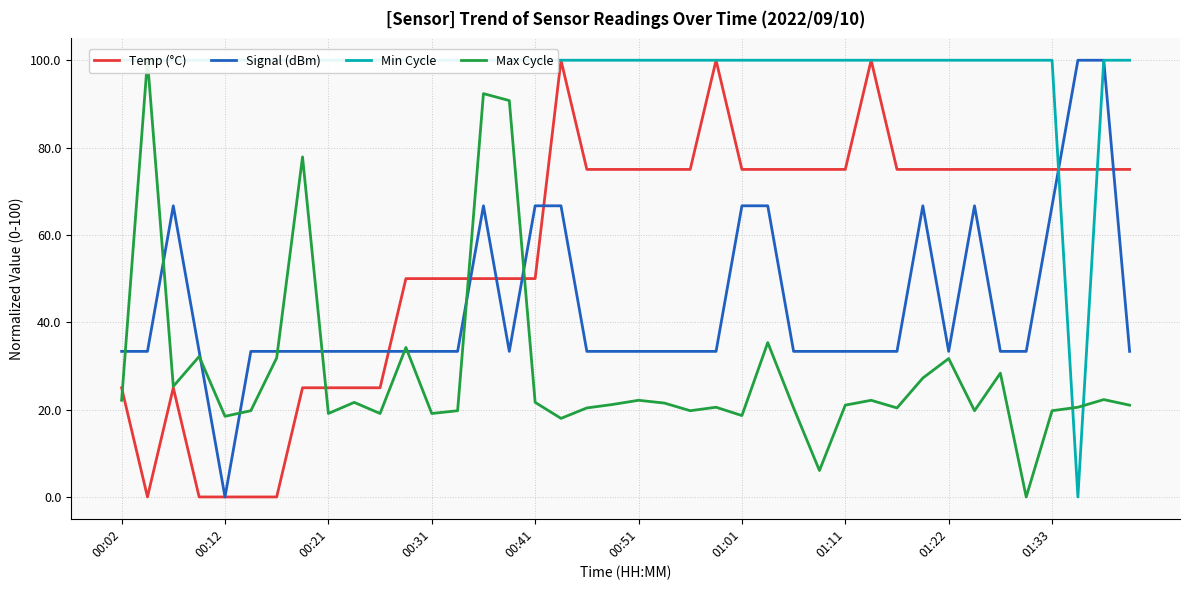

What is the value of the Signal (dBm) point at the 2nd from the left?

33.3